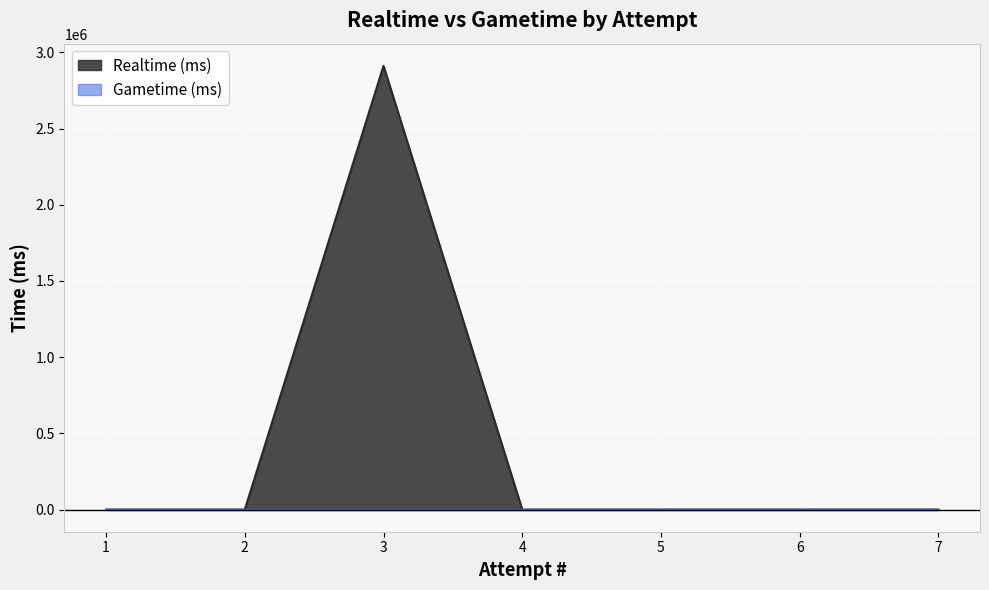

The chart shows a value of 0 at 5. True or false?

True